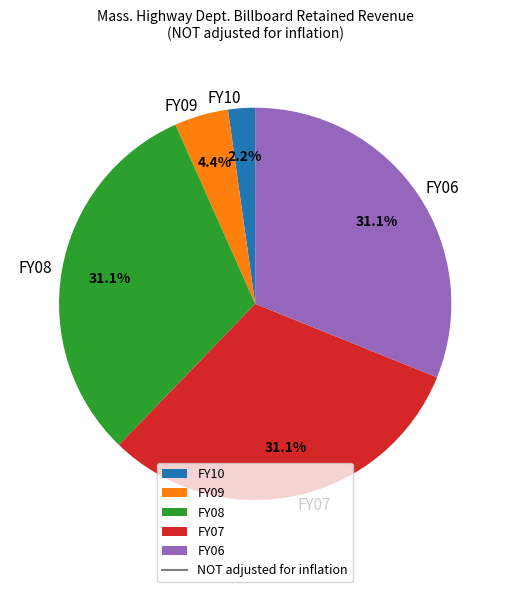

Which category has the smallest portion of the pie?

FY10